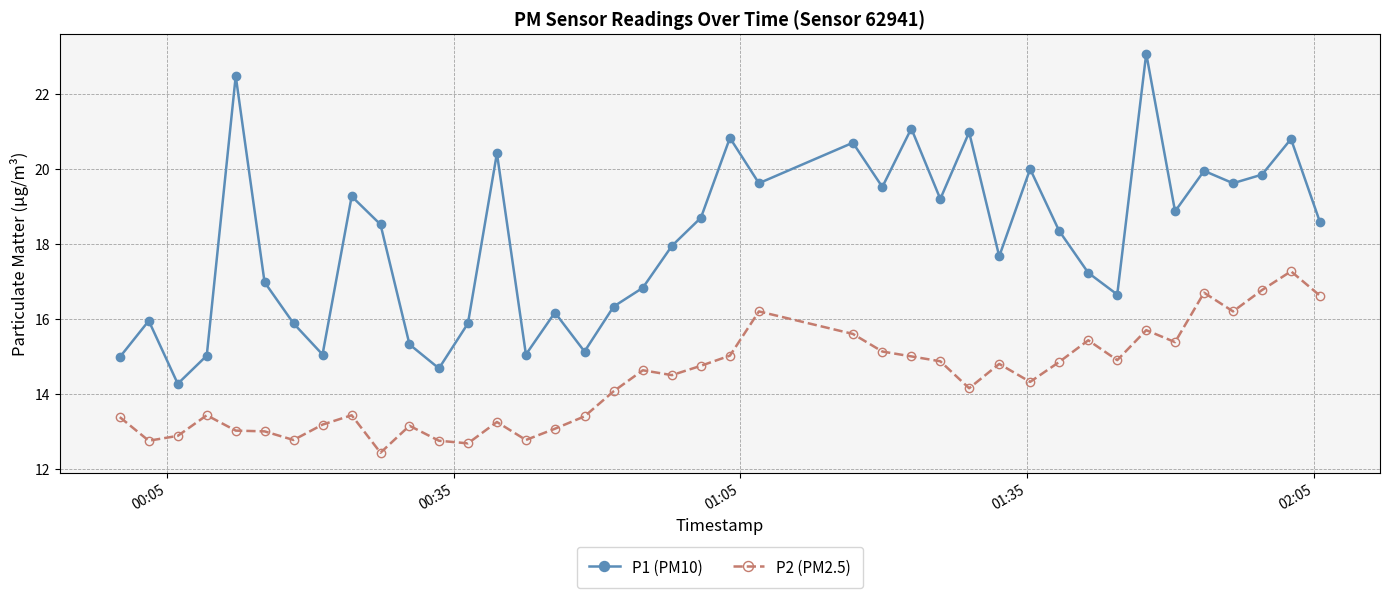

Rank the series by their average value, from highest to lowest.

P1 (PM10), P2 (PM2.5)